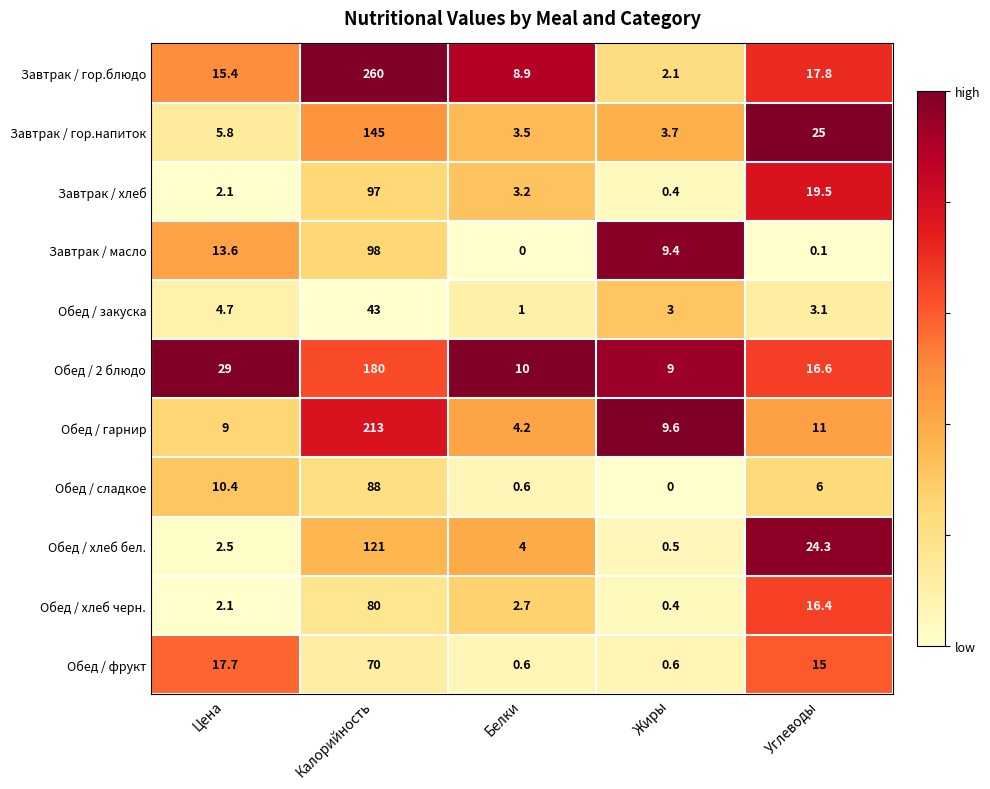

Between Калорийность and Белки, which series saw the biggest shift?

Завтрак / гор.блюдо